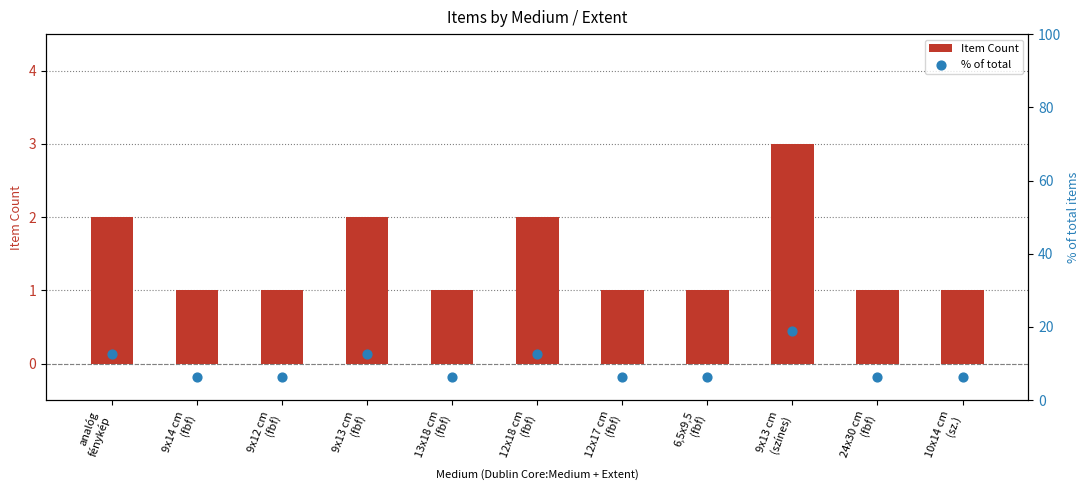

What is the total value across all series at 9x13 cm
(színes)?

21.8